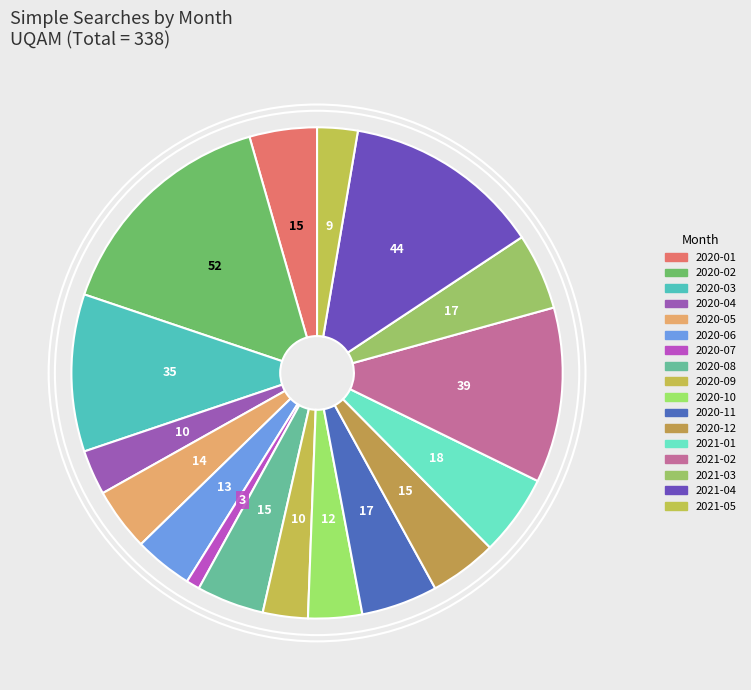

True or false: 2020-06 accounts for 18% of the total.

False